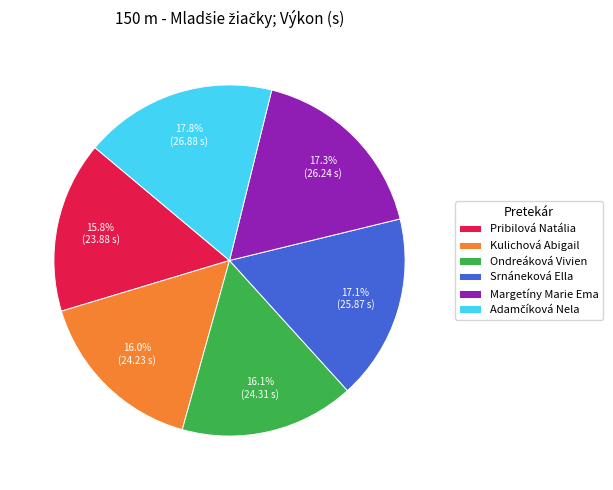

To the nearest percent, what percentage of the pie is Ondreáková Vivien?

16%